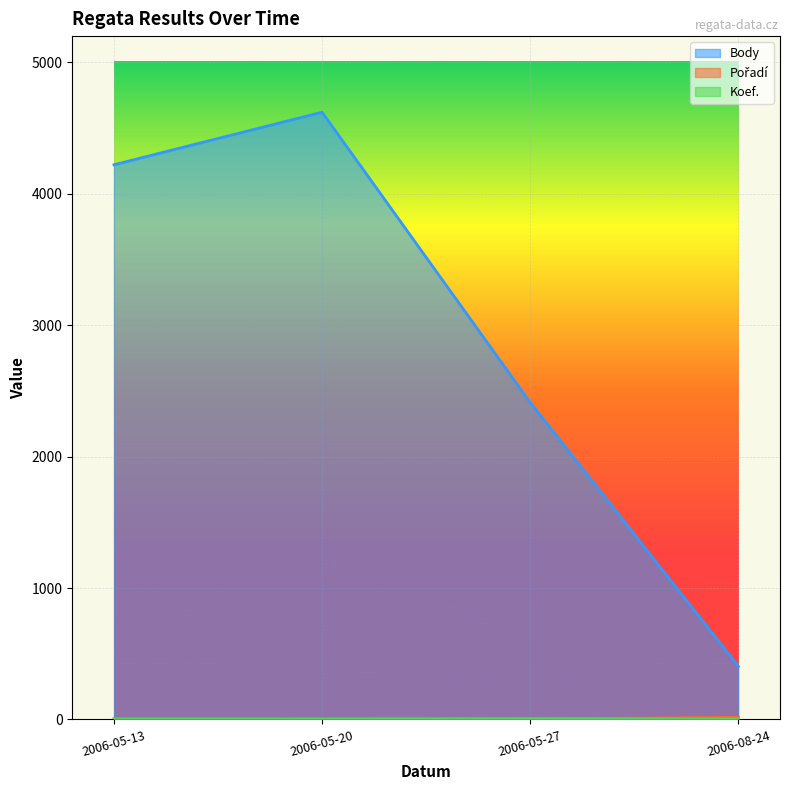

The Koef. series shows 1 at 2006-05-20. True or false?

False